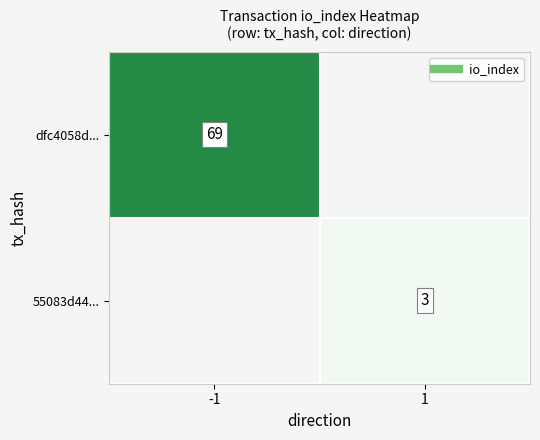

Read the 55083d44... value at 1.

3